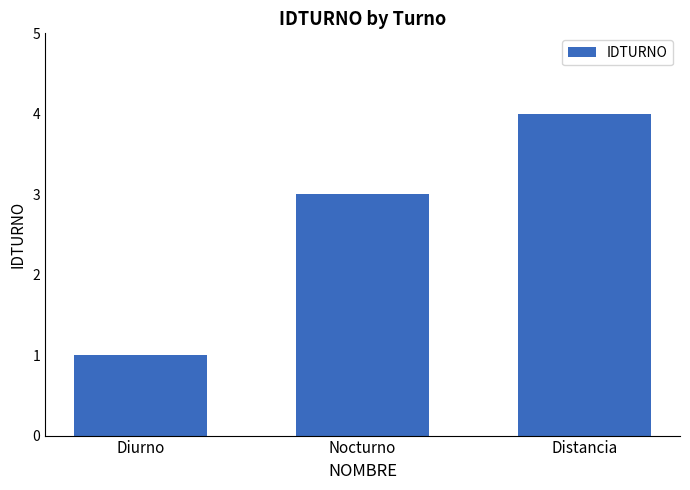

The chart shows a value of 1 at Diurno. True or false?

True